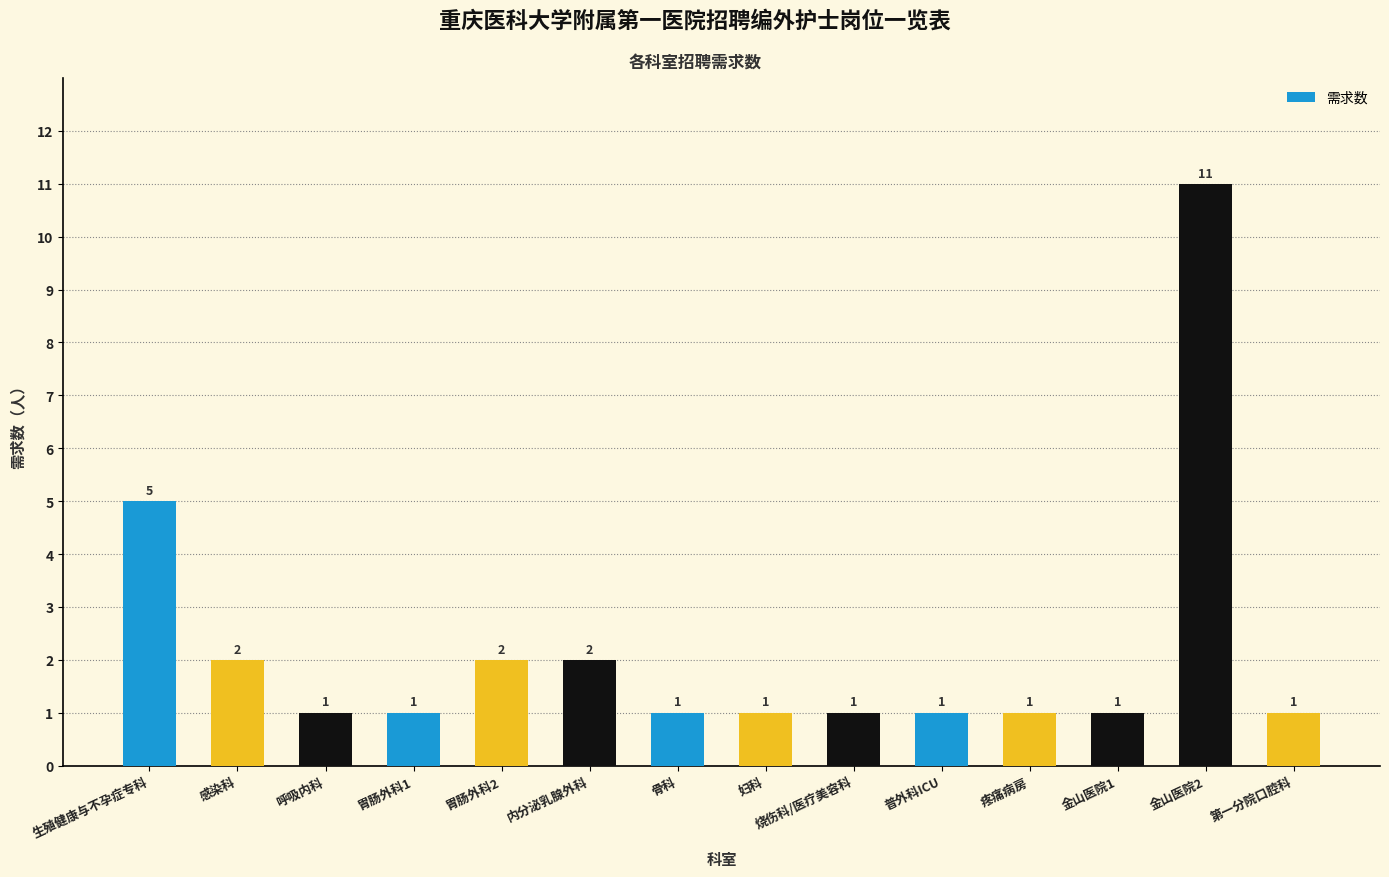

Count the number of values greater than 1.

5